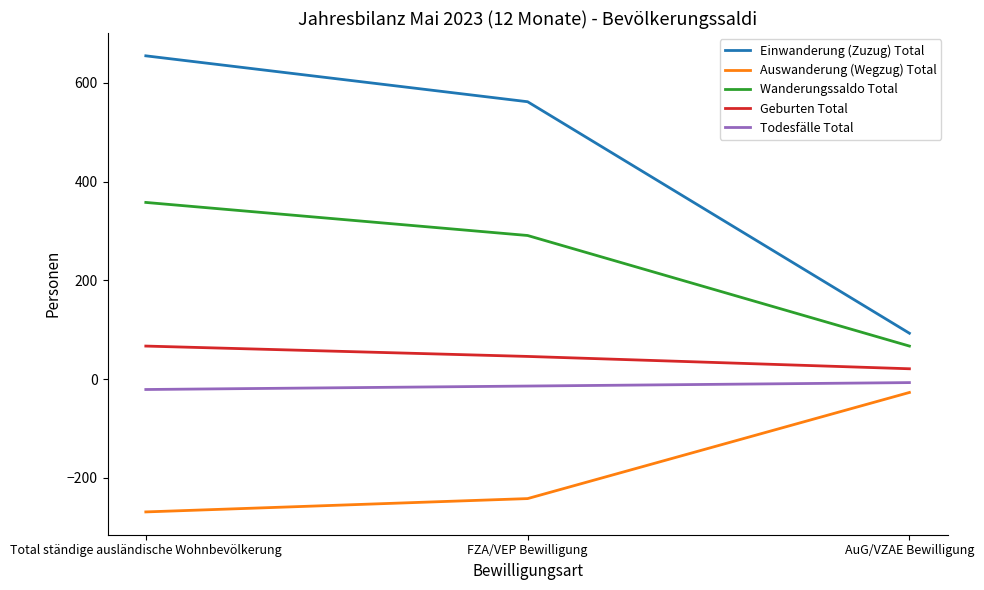

The Auswanderung (Wegzug) Total series shows -27 at AuG/VZAE Bewilligung. True or false?

True